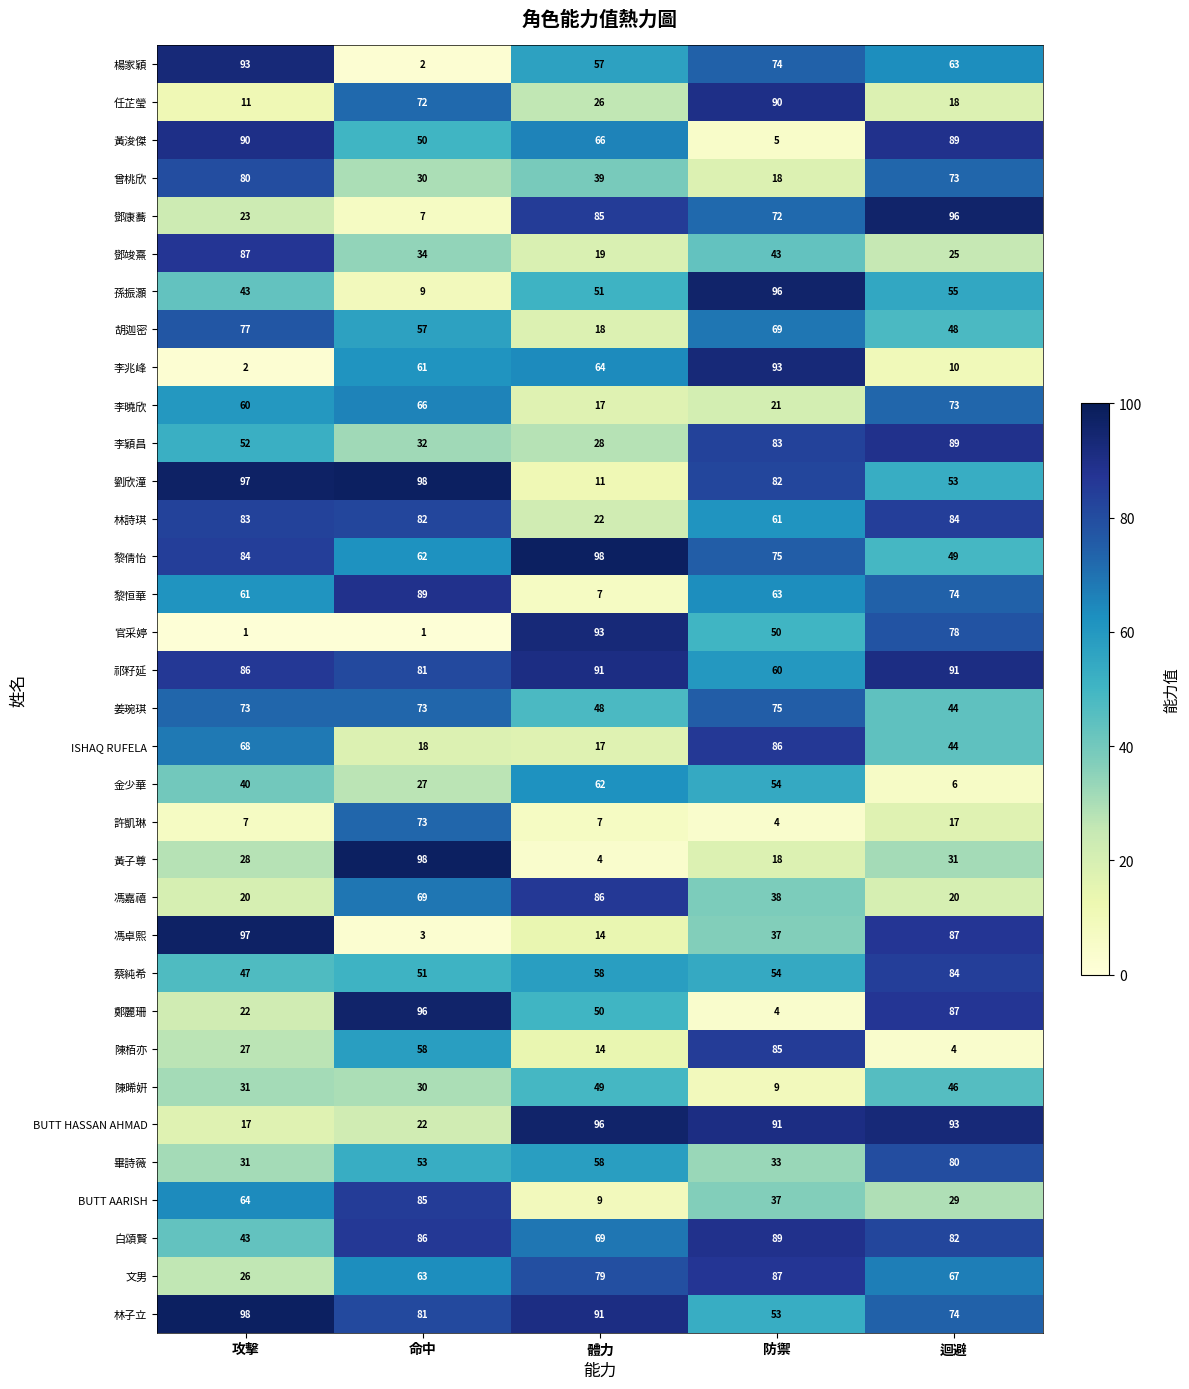

How many values in the 陳晞姸 series are below 31?

2